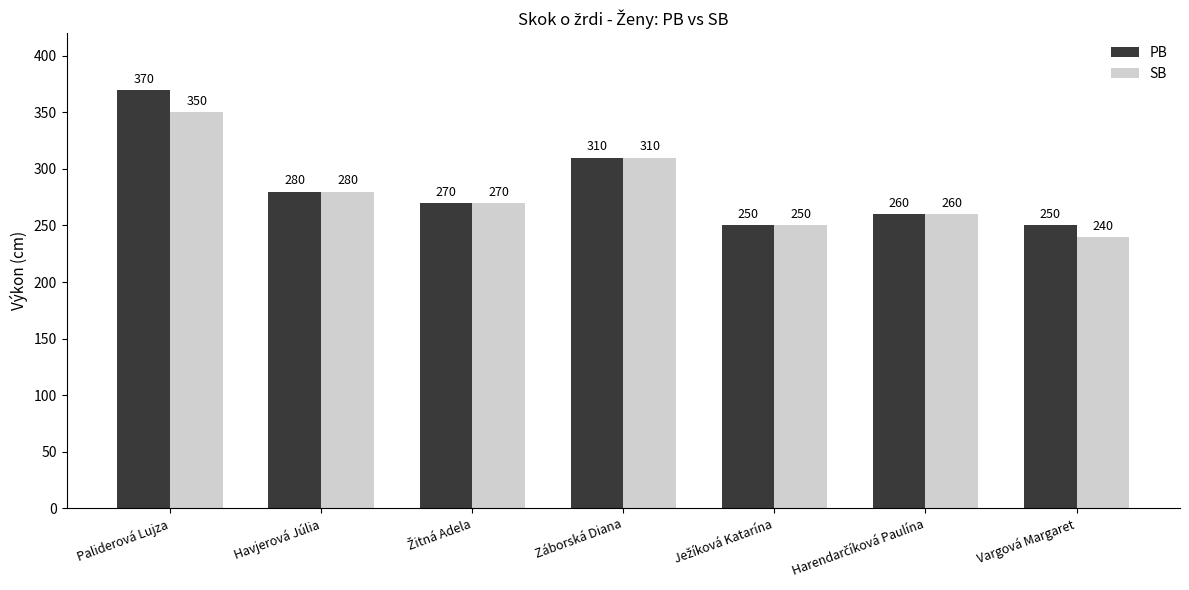

What is the greatest value displayed?

370